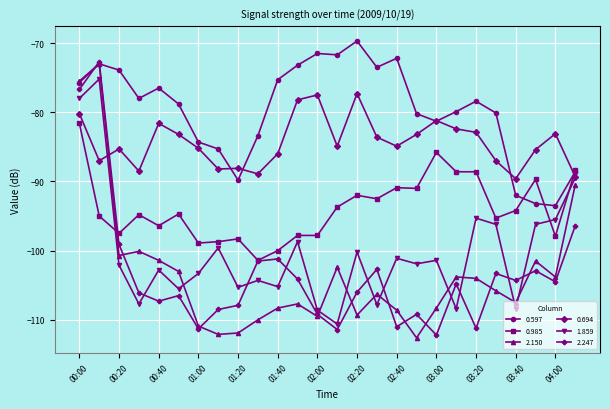

What is the value of the 0.597 point at the 12th from the left?

-73.2